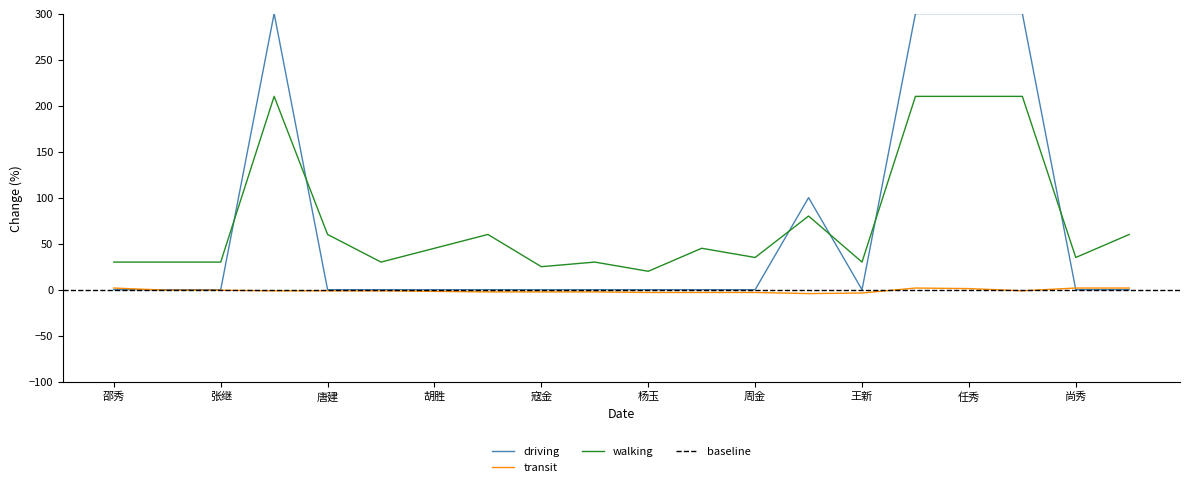

Is the value of walking at 唐建 greater than the value of transit at 胡胜?

Yes